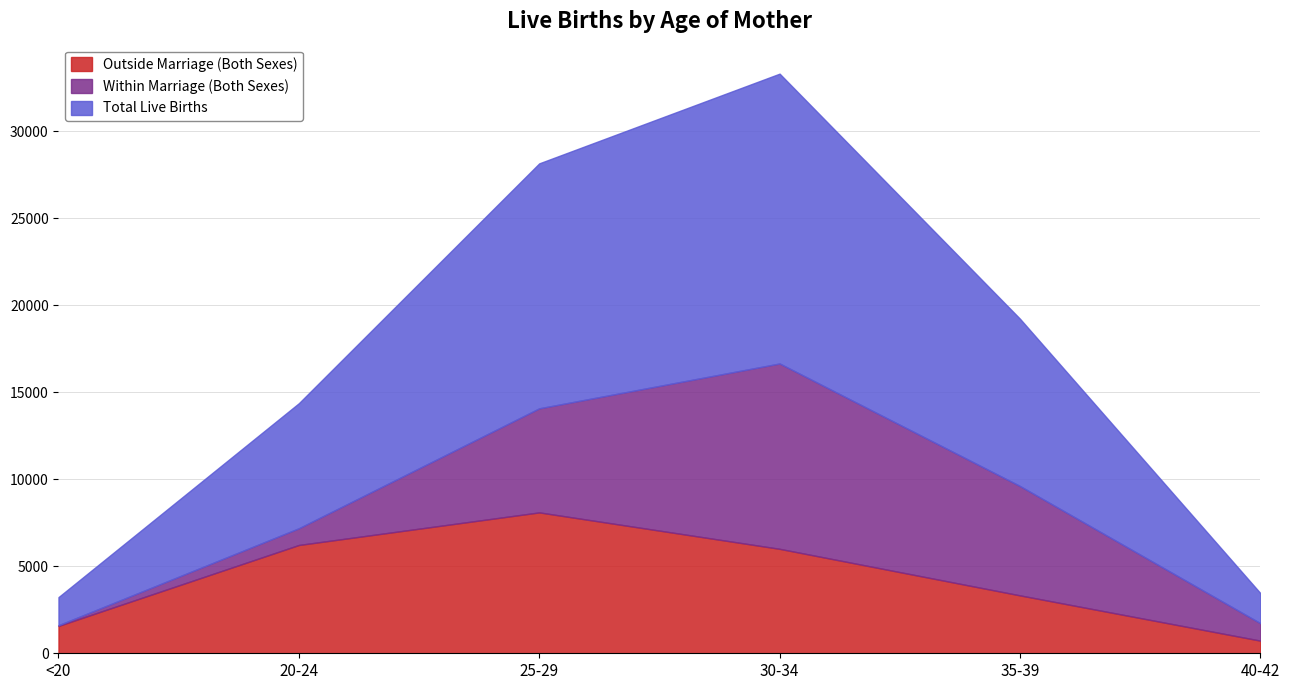

Where does the Outside Marriage (Both Sexes) series first go above 6004?

20-24